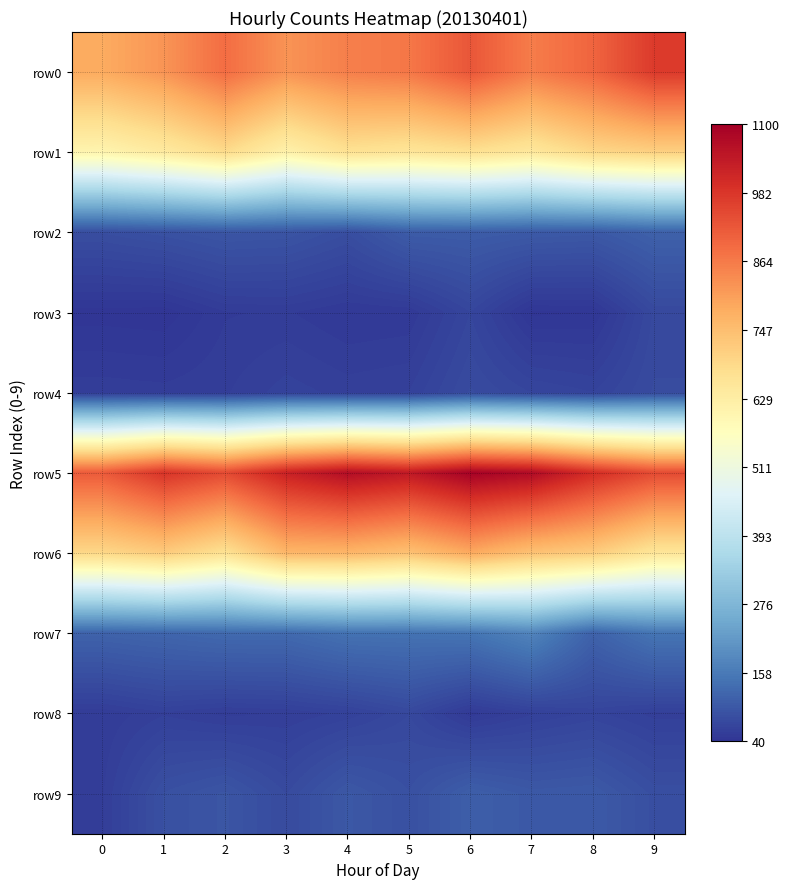

Rank the series at 1 from highest to lowest value.

row5, row0, row6, row1, row7, row2, row9, row8, row4, row3